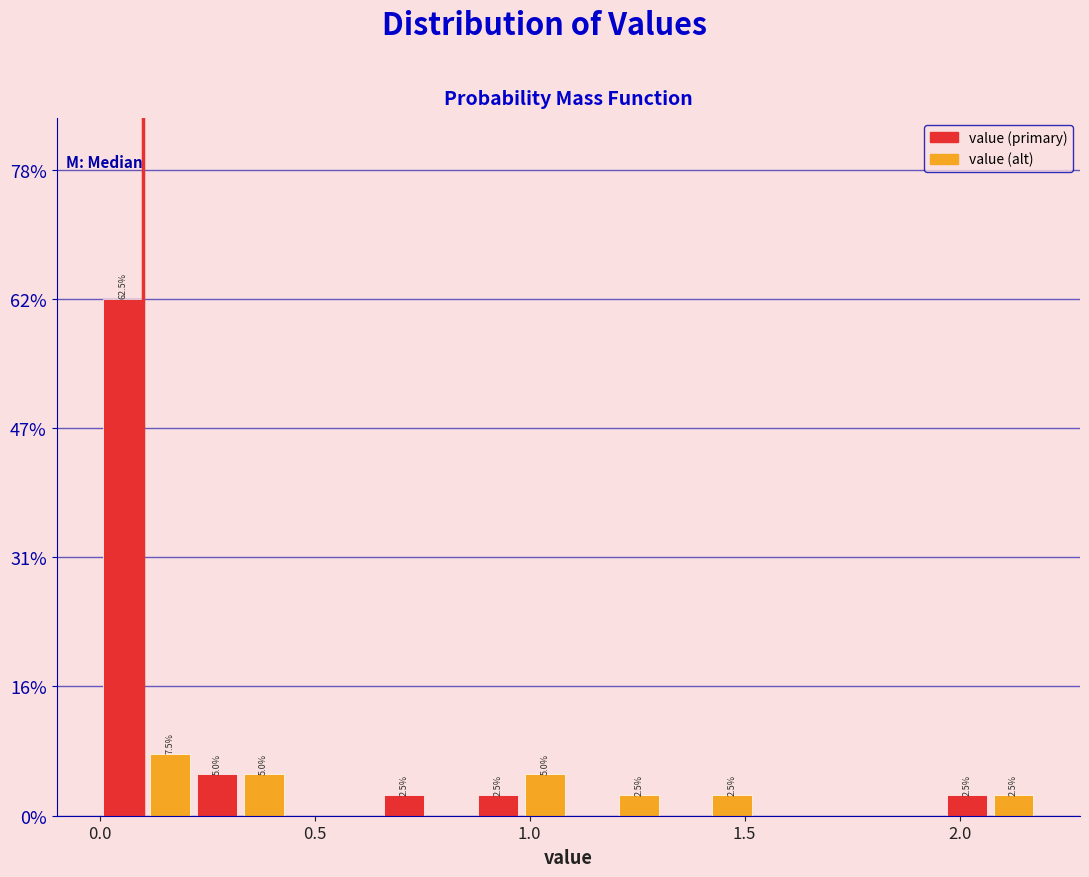

Around what value on the x-axis is the tallest bar? Give the approximate position of its centre, as read against the axis.

0.05